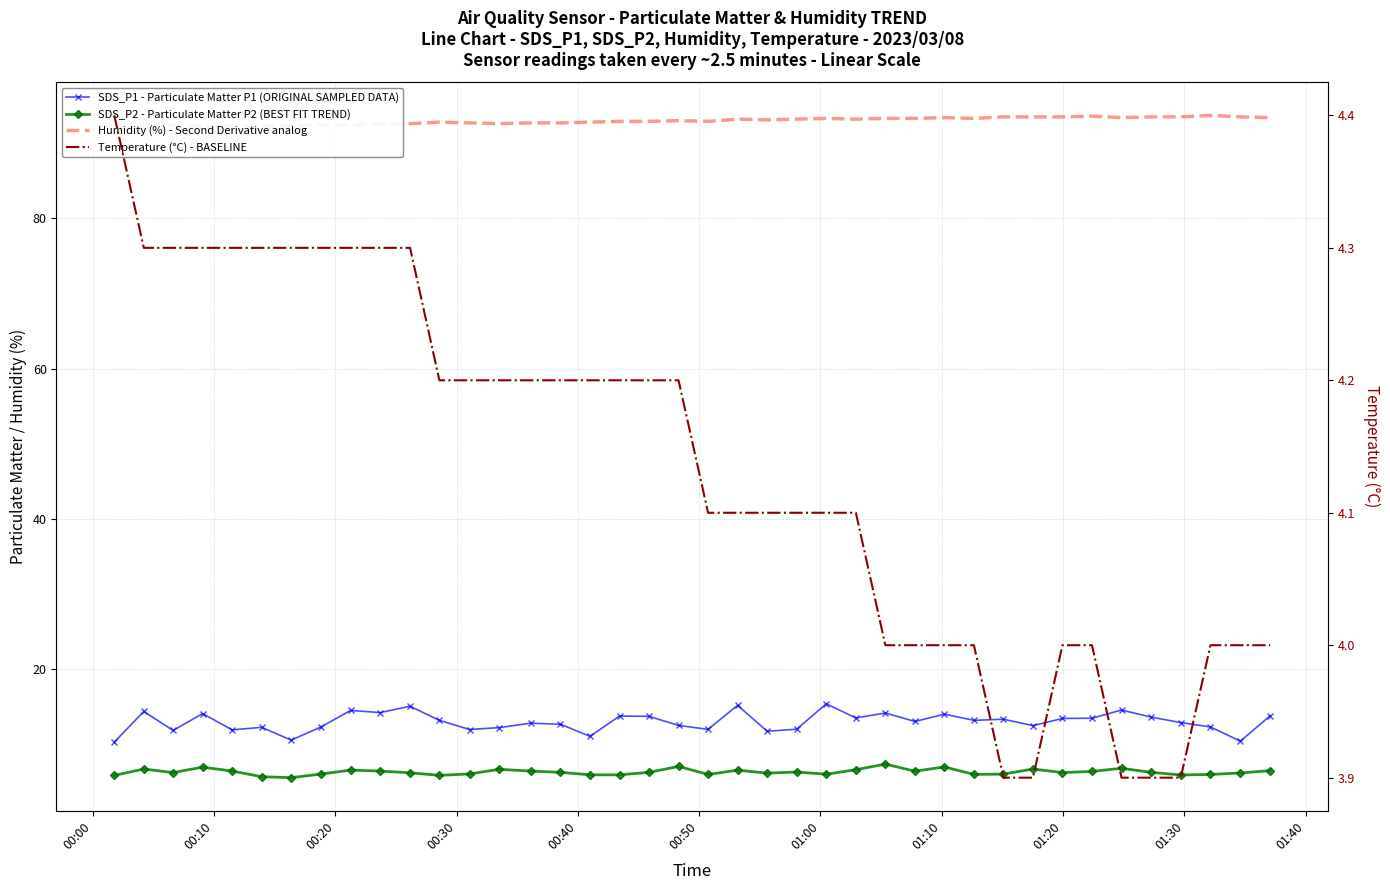

True or false: Temperature (°C) - BASELINE and SDS_P2 - Particulate Matter P2 (BEST FIT TREND) cross at least once.

False